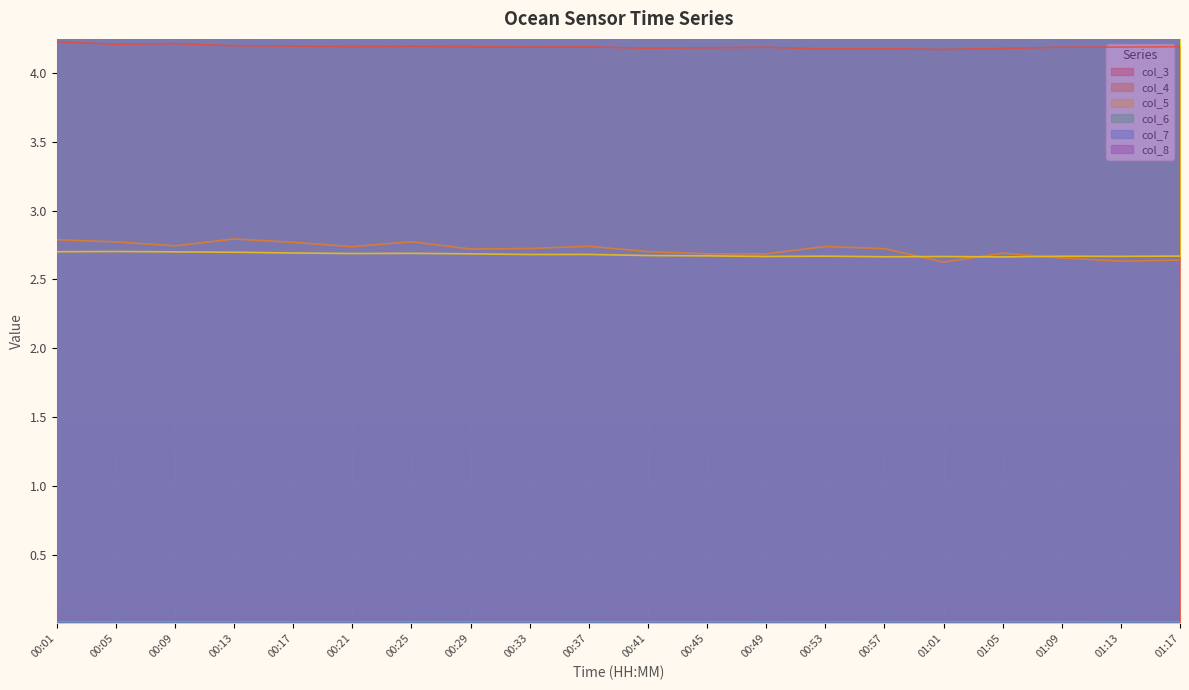

The value of col_3 at 00:45 is 2.0. True or false?

False